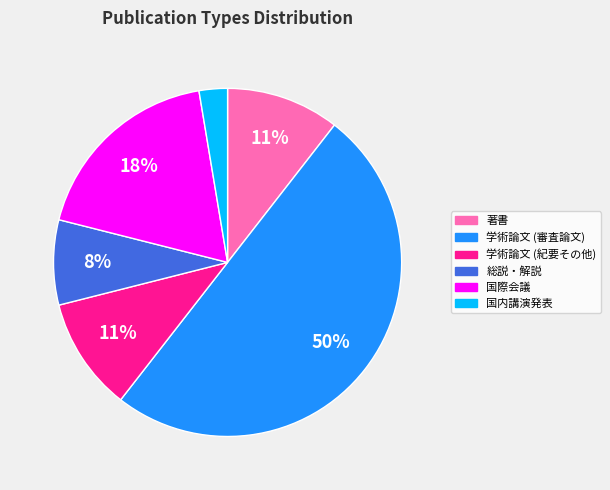

What is the smallest slice in the pie chart?

国内講演発表